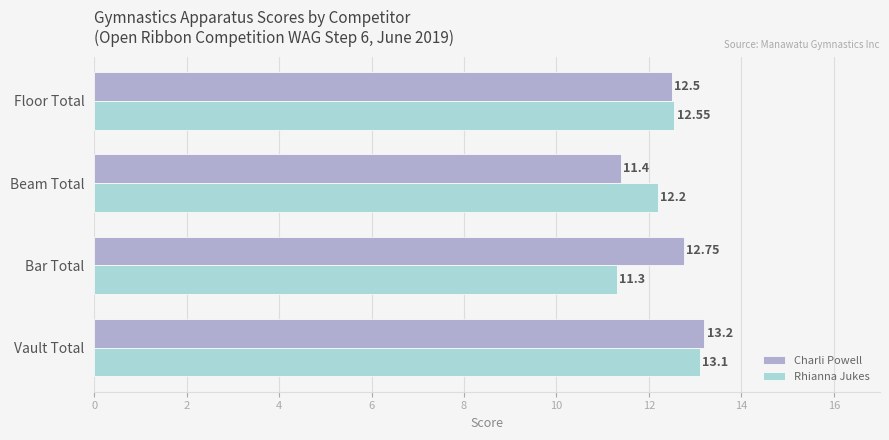

List the series in order of their overall mean, lowest first.

Rhianna Jukes, Charli Powell